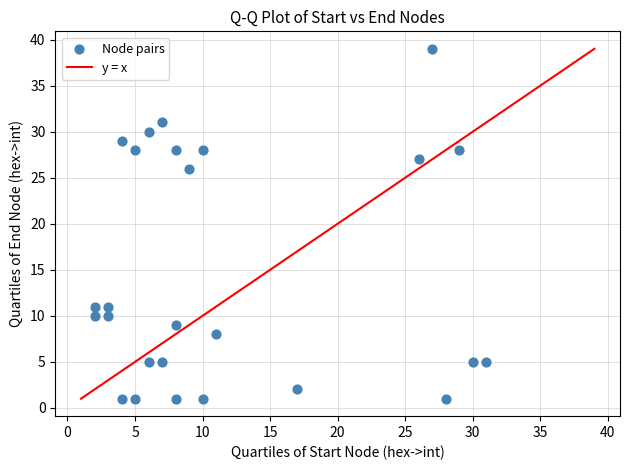

What Y value in the scatter plot is closest to 20?

26